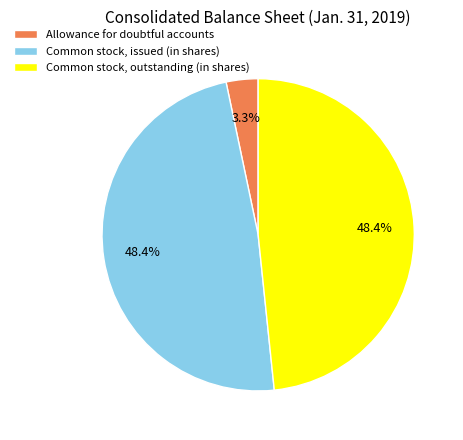

What percentage is NOT represented by Common stock, issued (in shares)?

51.6%